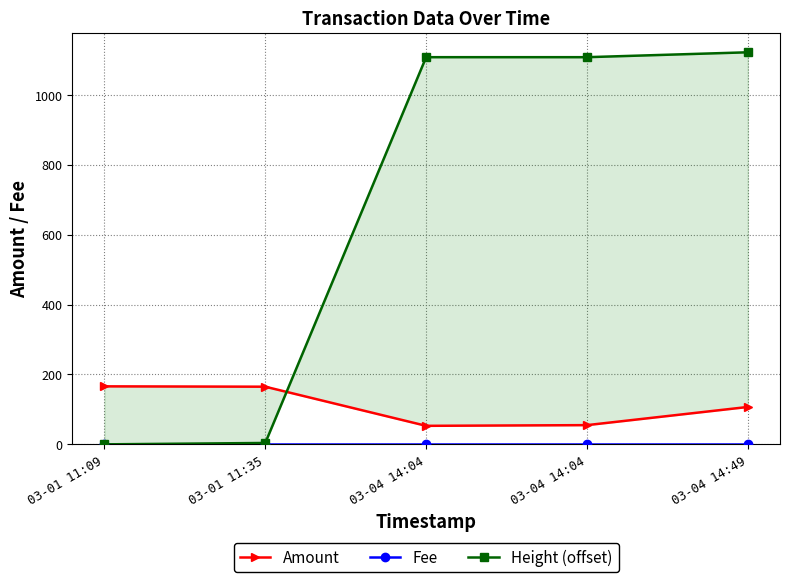

What is the greatest value displayed?

1122